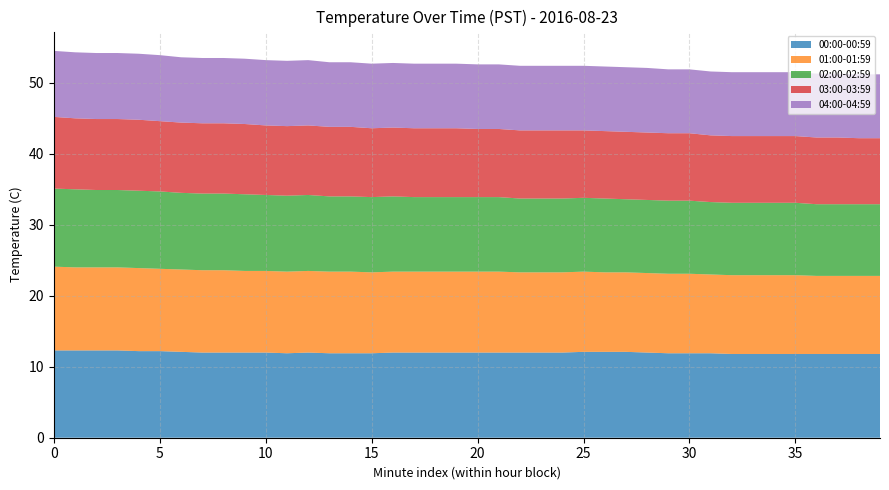

What is the lowest value of the 00:00-00:59 series?

11.8